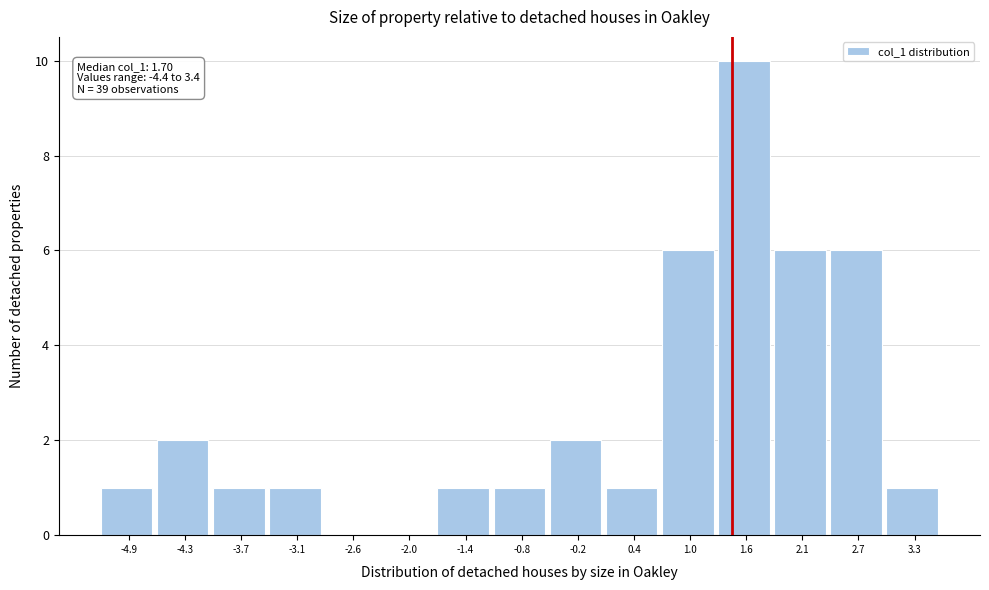

Is it true that the value at 2.1 is 10?

False